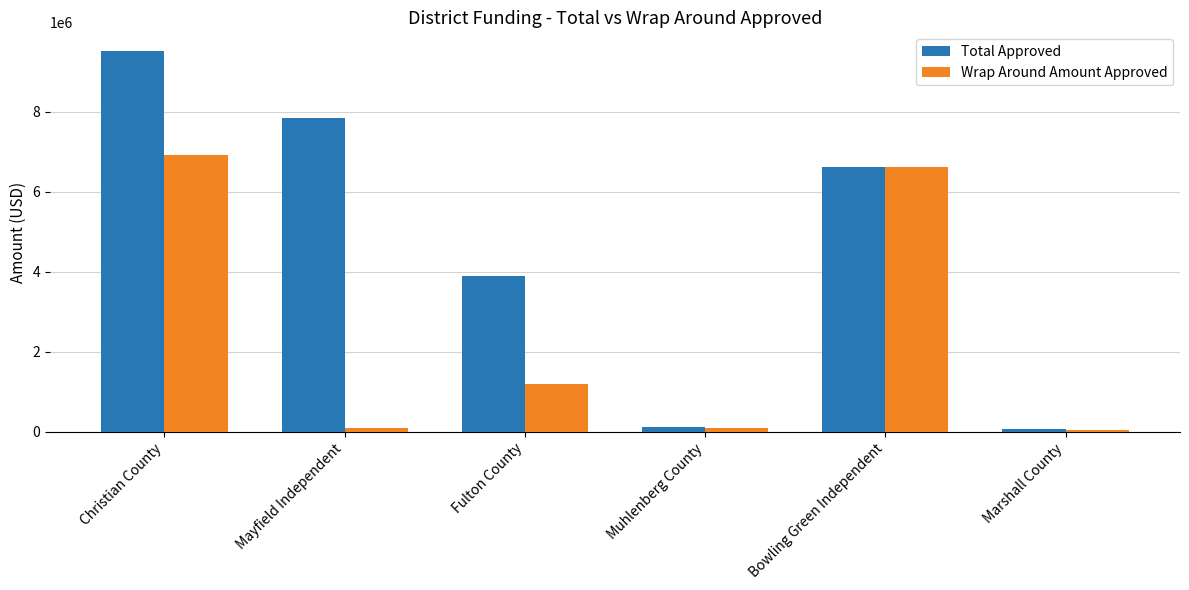

List the series in order of their overall mean, lowest first.

Wrap Around Amount Approved, Total Approved